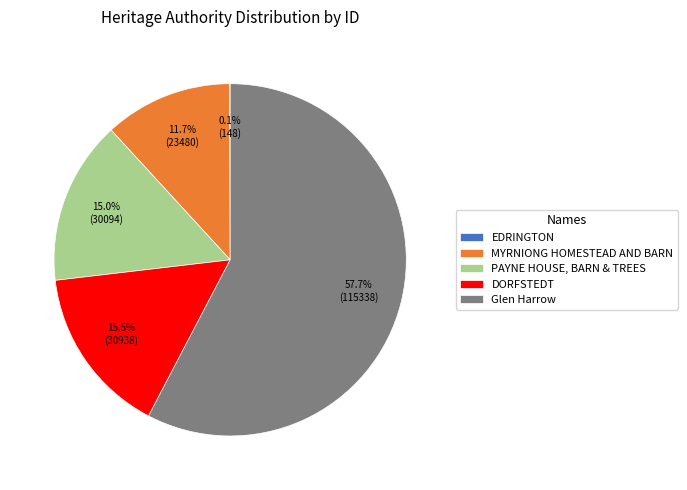

What portion of the pie excludes PAYNE HOUSE, BARN & TREES?

85.0%